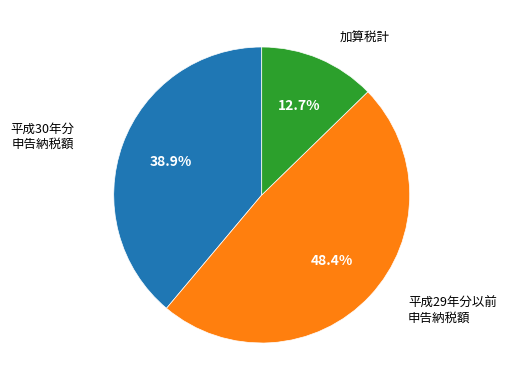

Is there a majority slice in this chart?

No